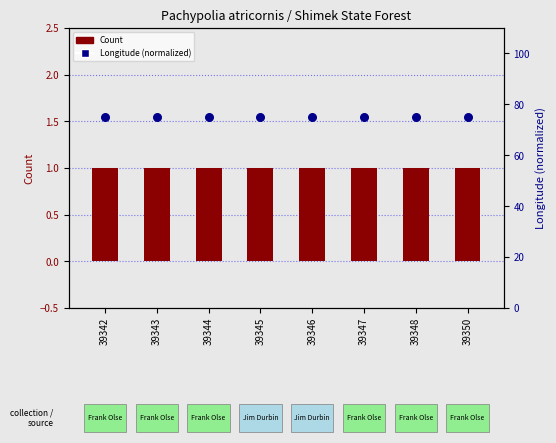

Which series reaches the maximum Y coordinate?

Longitude (normalized)